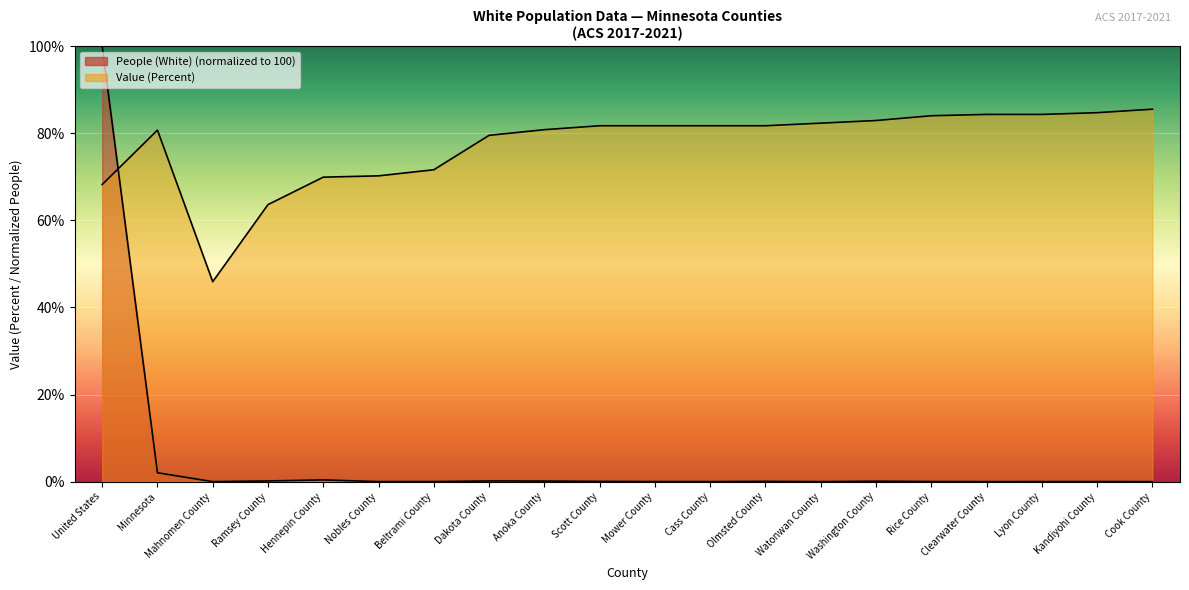

At how many categories does at least one series exceed 83?

6